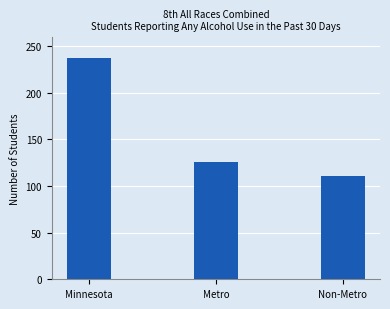

Count the values in the range 111 to 237.

3